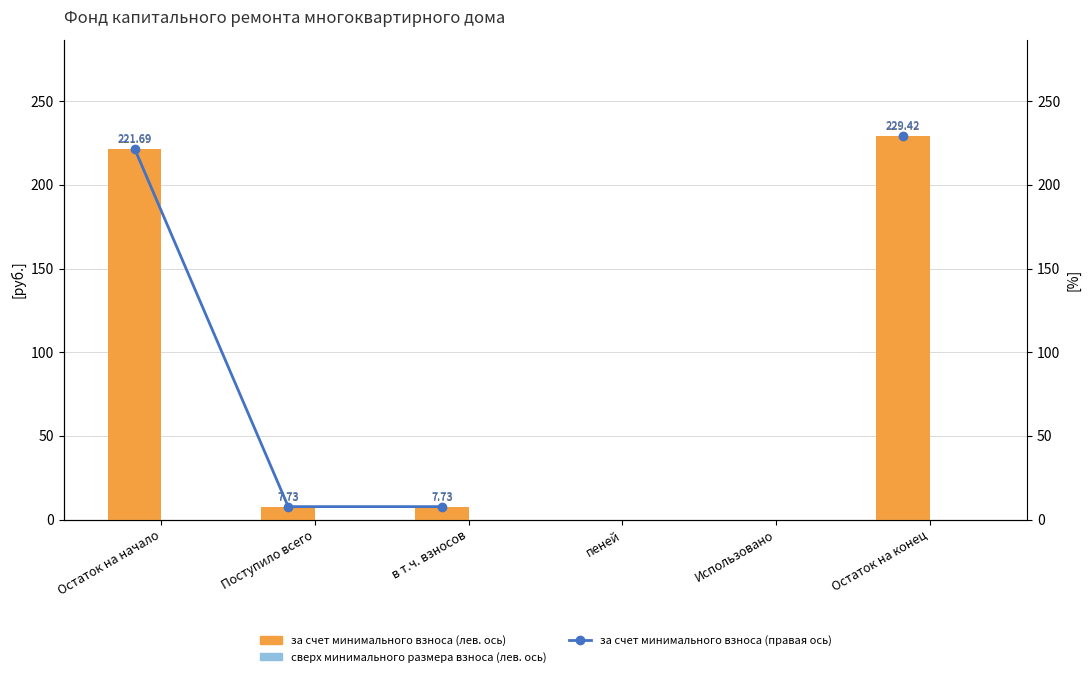

Does the chart contain stacked bars?

No